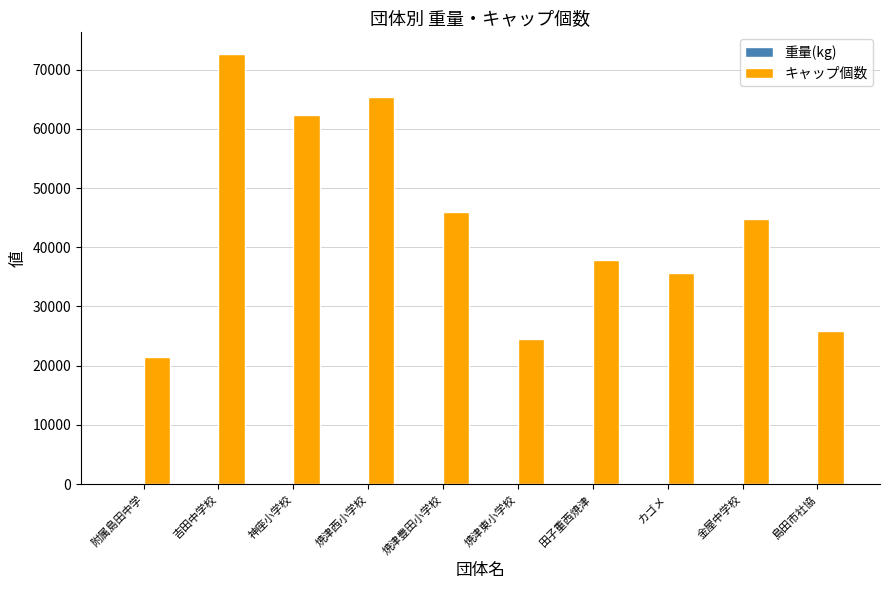

Count the number of data series in this chart.

2